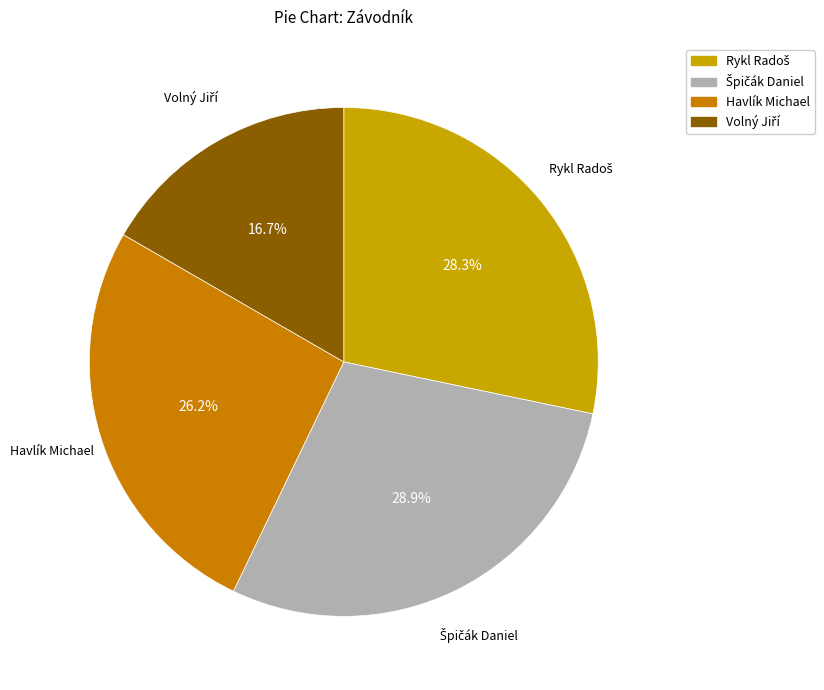

Is there any slice that represents more than half of the pie?

No